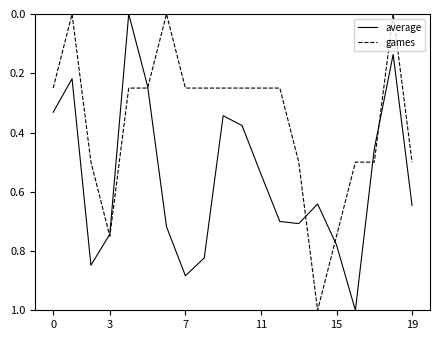

Which series has the largest total across all categories?

average